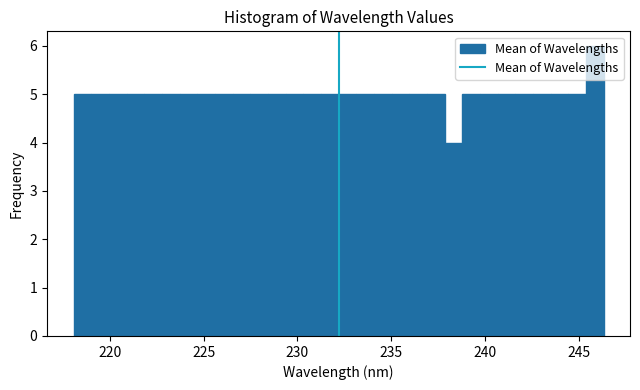

Around what value on the x-axis is the tallest bar? Give the approximate position of its centre, as read against the axis.

246.0